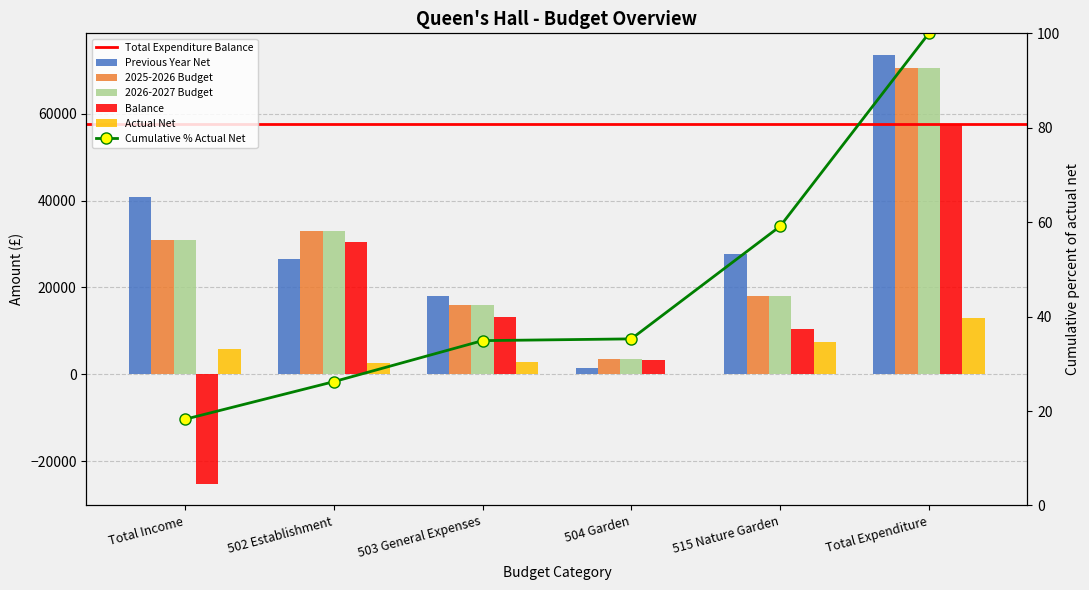

How many bars are there in total?

30